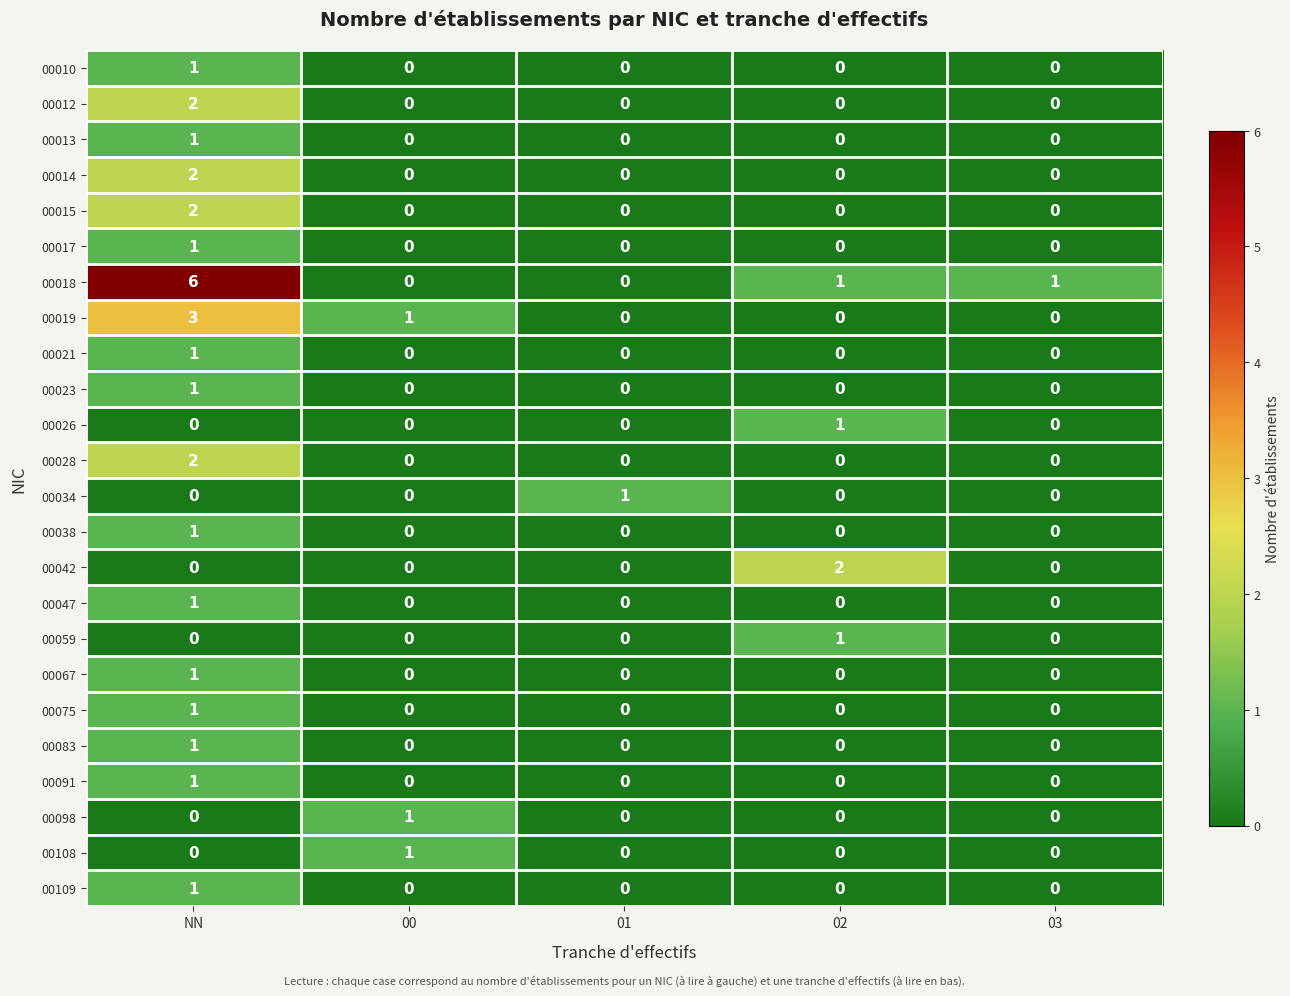

How many 00059 values are between 0 and 1?

5